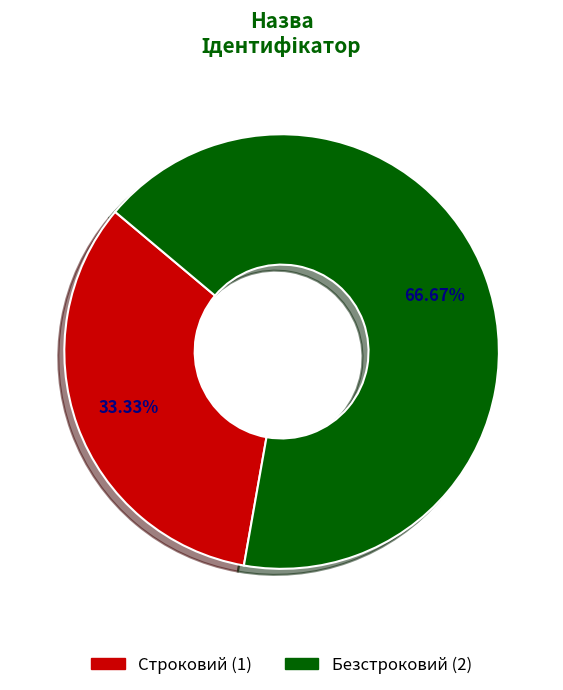

To the nearest percent, what percentage of the pie is Безстроковий?

67%